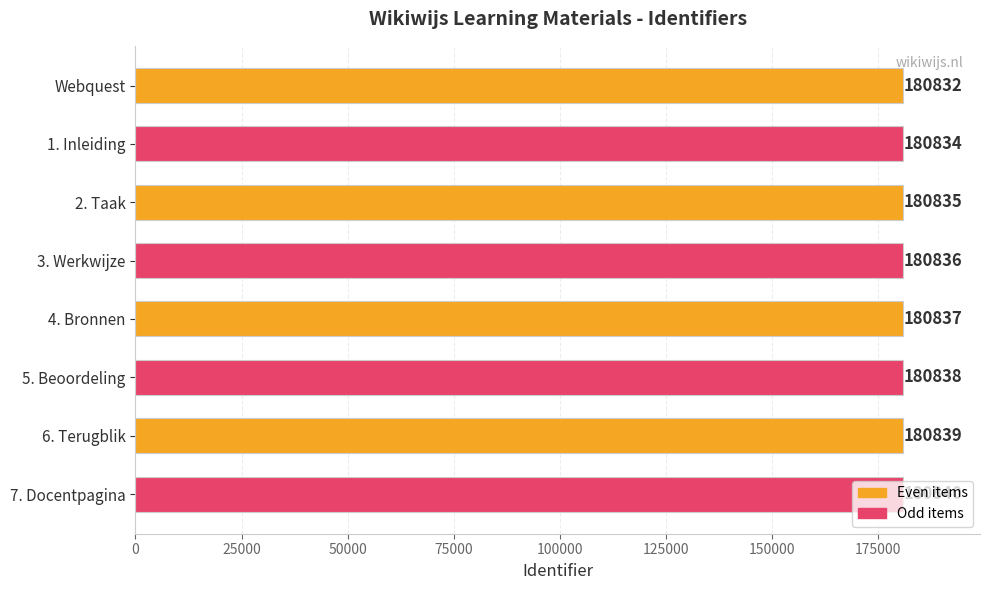

What is the change in value from Webquest to 5. Beoordeling?

+6